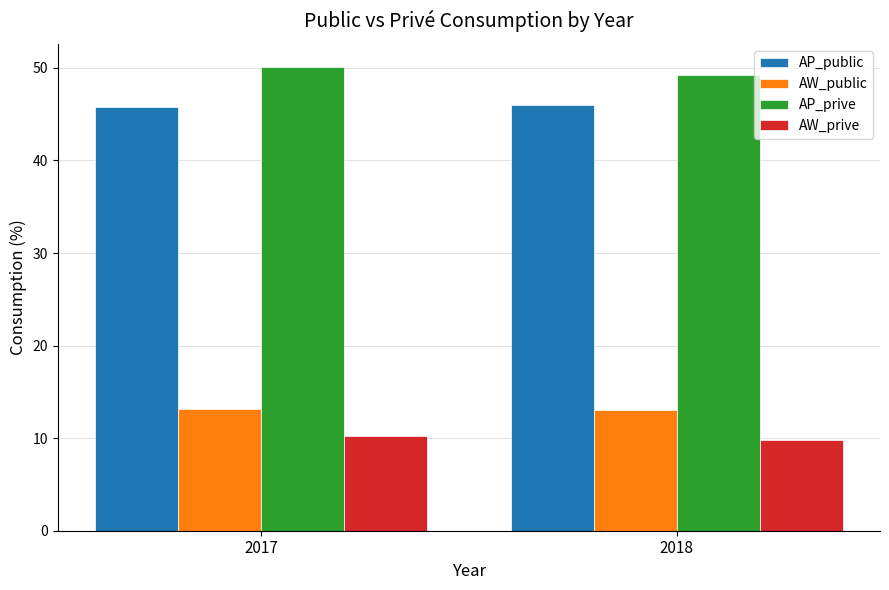

What is the minimum value shown in the chart?

9.8